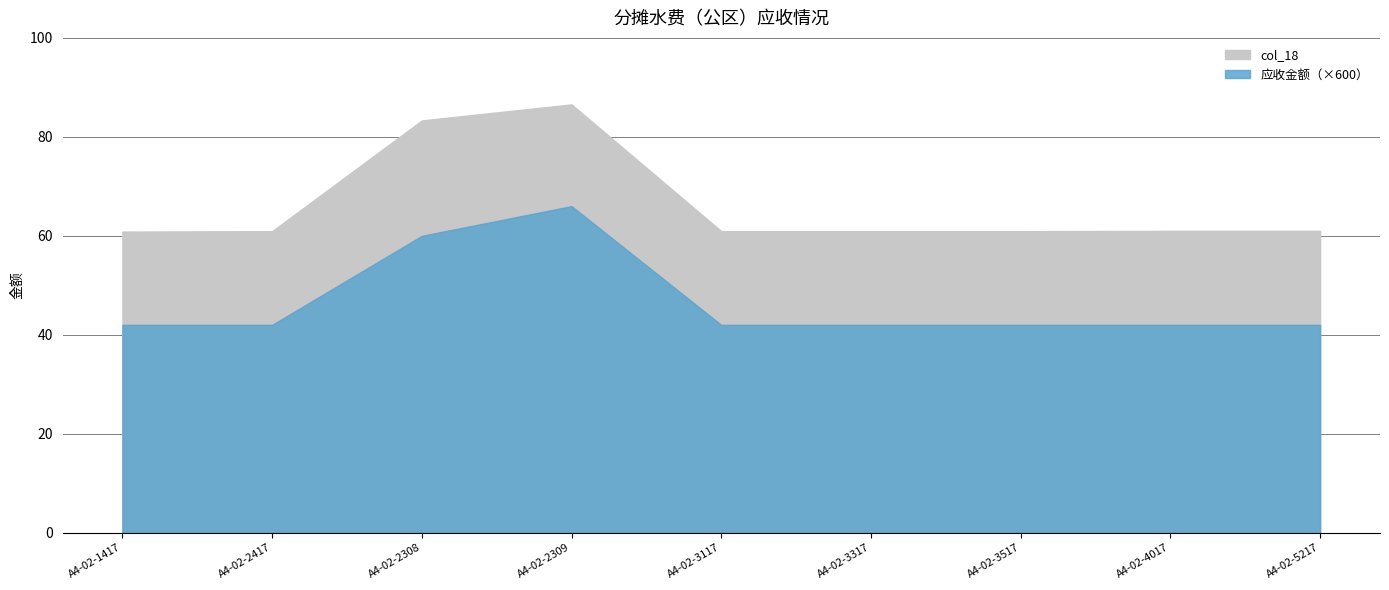

What is the label of the 2nd point from the left?

A4-02-2417